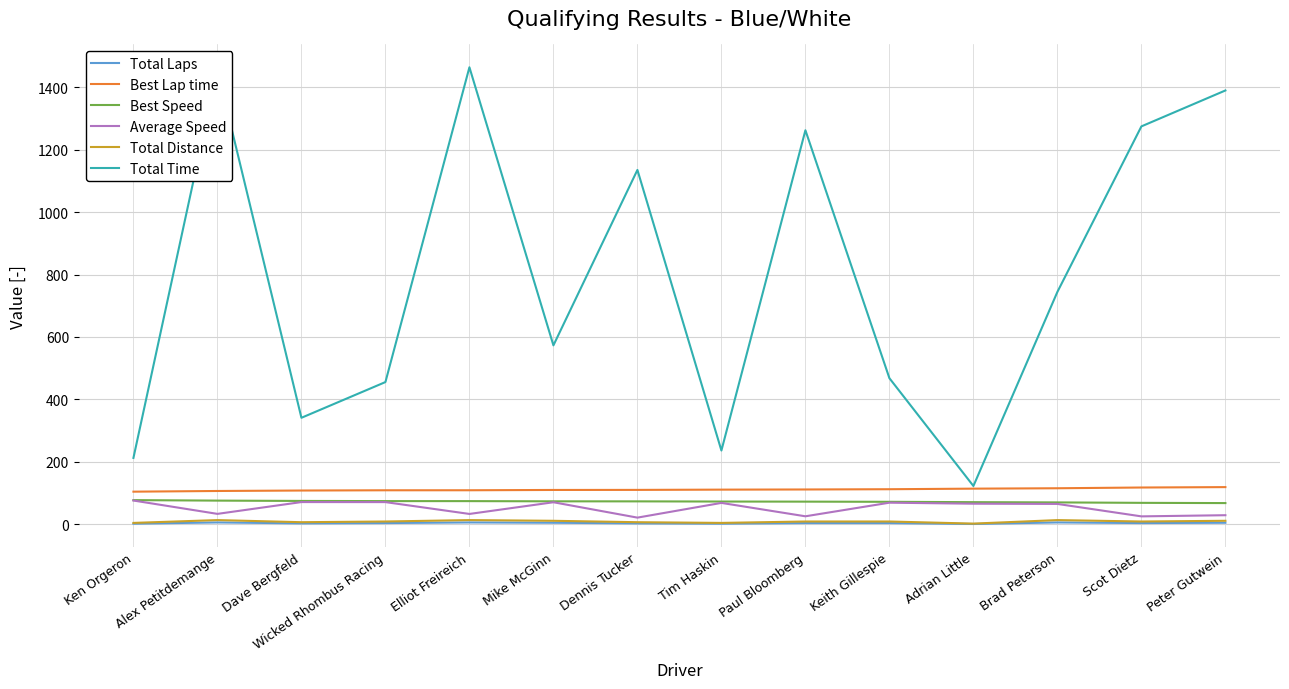

What are all the series names shown in the legend?

Total Laps, Best Lap time, Best Speed, Average Speed, Total Distance, Total Time